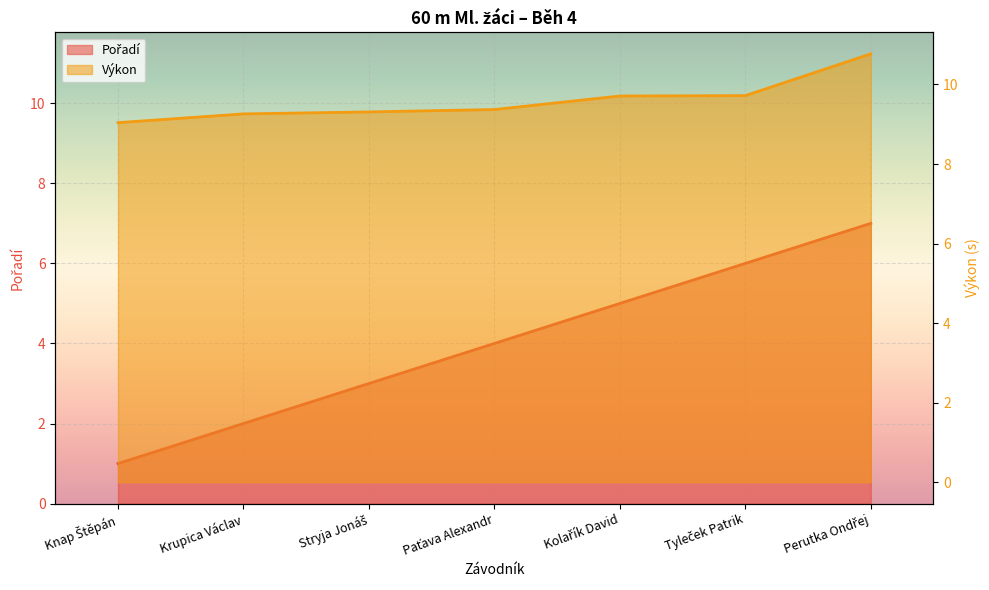

Where is Výkon nearest to the value 9?

Knap Štěpán